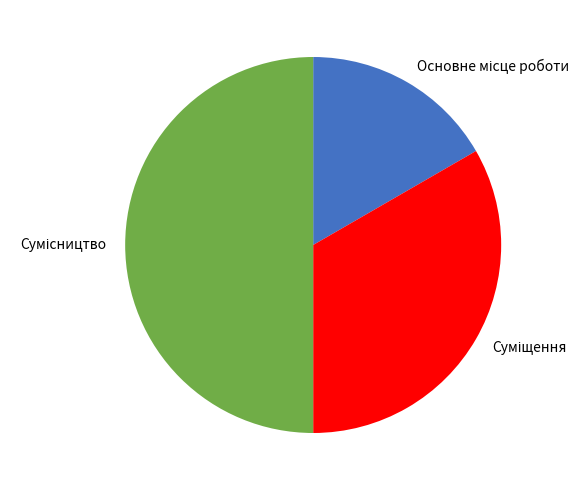

What percentage is the Основне місце роботи slice, to the nearest percent?

17%